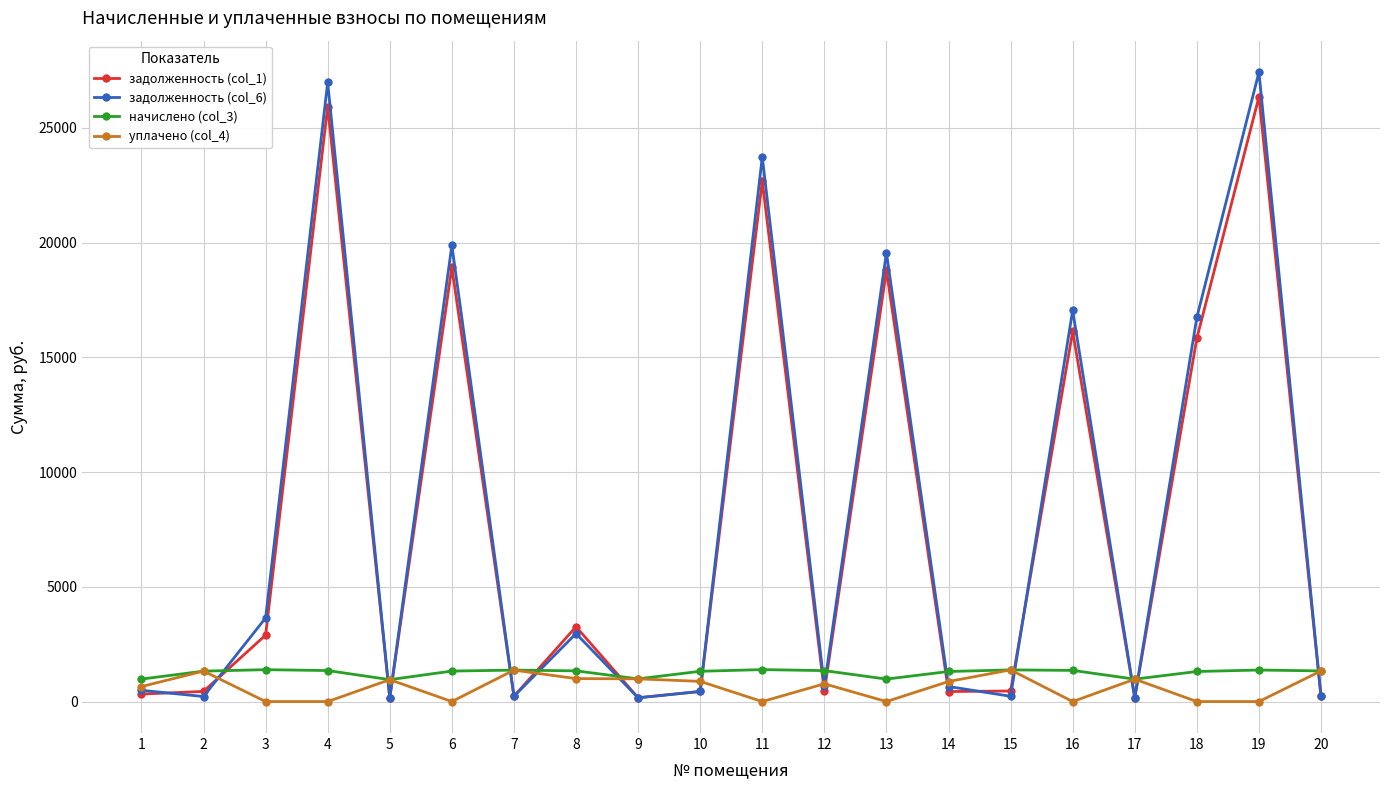

The уплачено (col_4) series shows 1327.8 at 2. True or false?

True